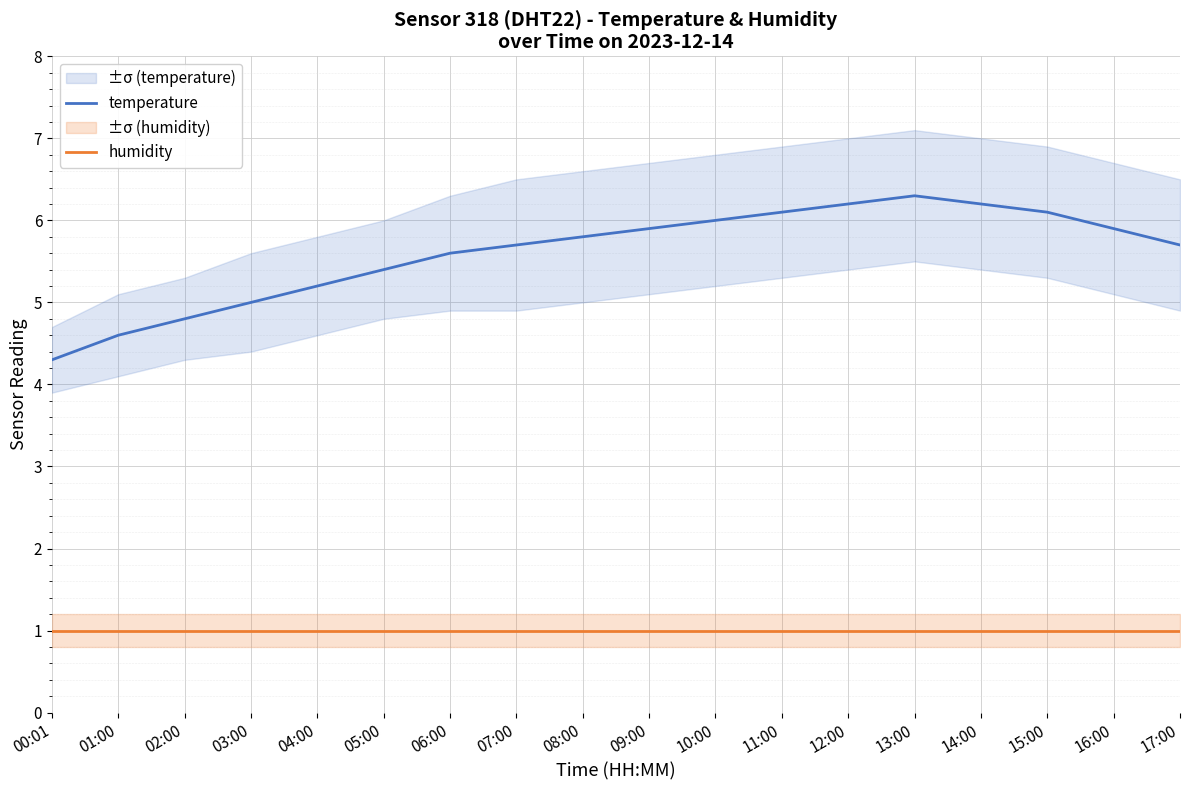

Which series has the largest range (max minus min)?

temperature